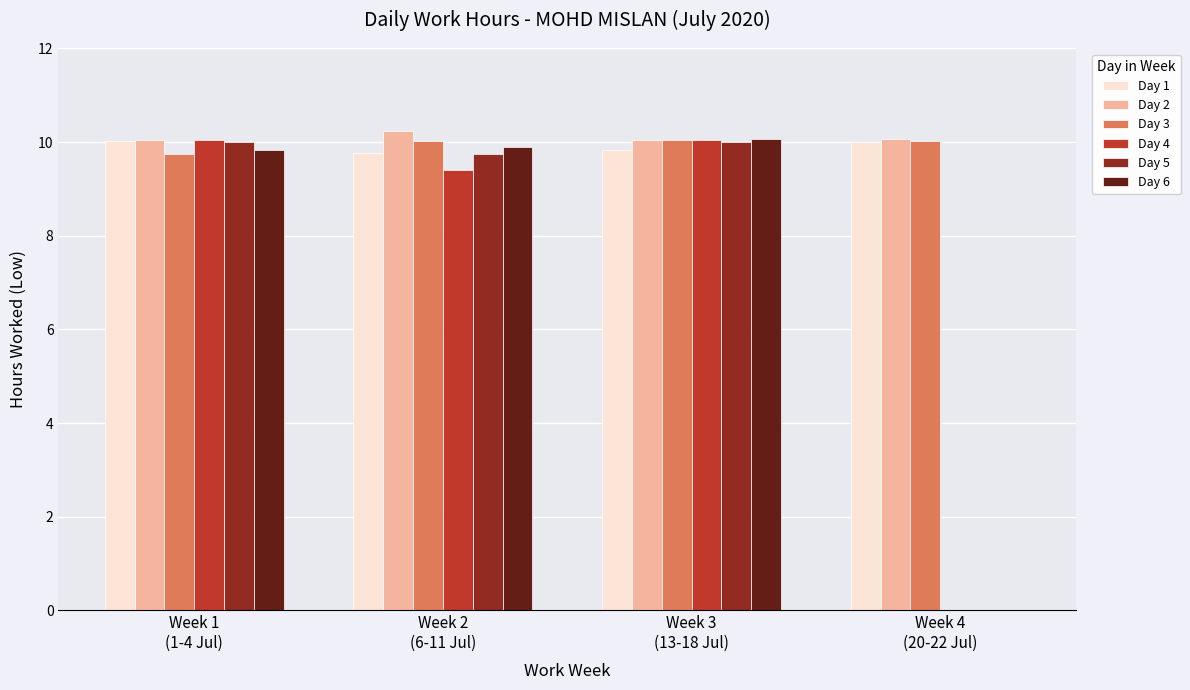

What is the sum of all Day 1 values?

39.6